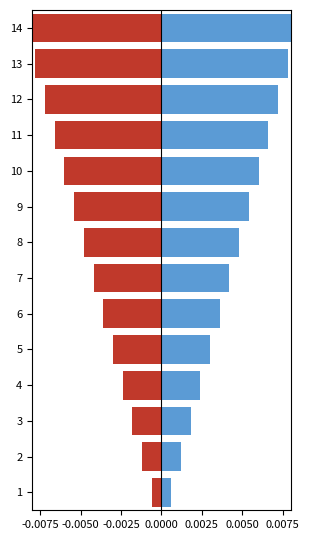

How many bars are there in total?

28